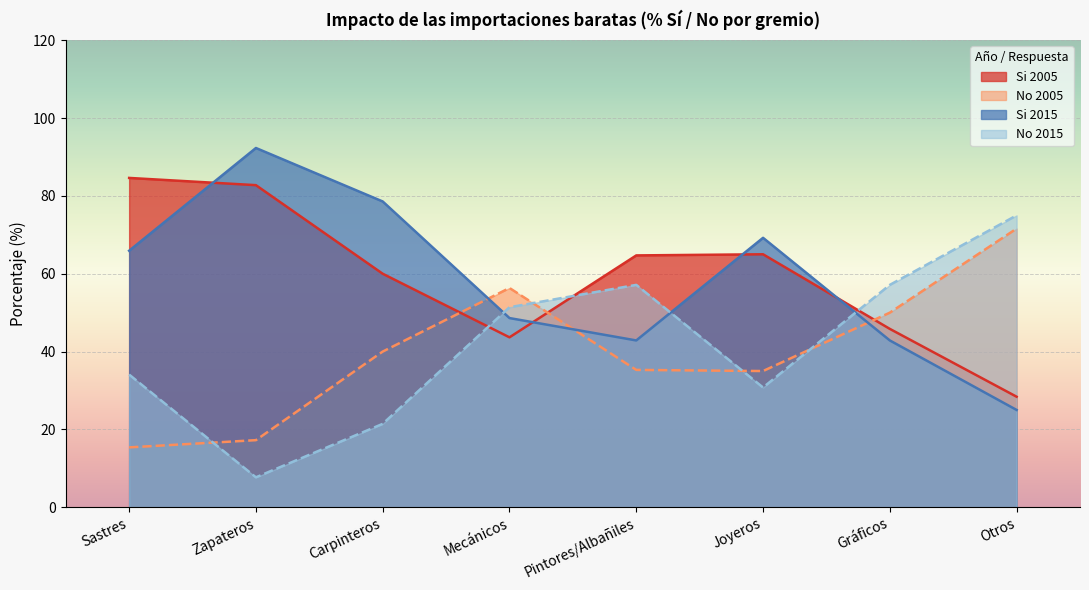

How many interior local peaks does the No 2015 series have?

1